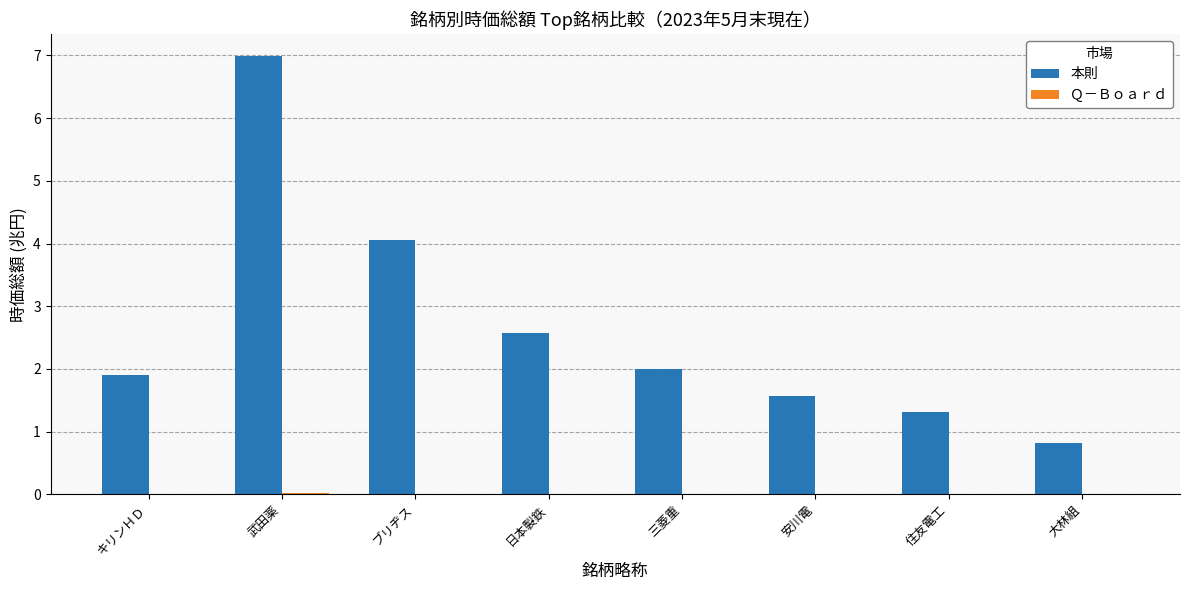

Which series has the largest total across all categories?

本則